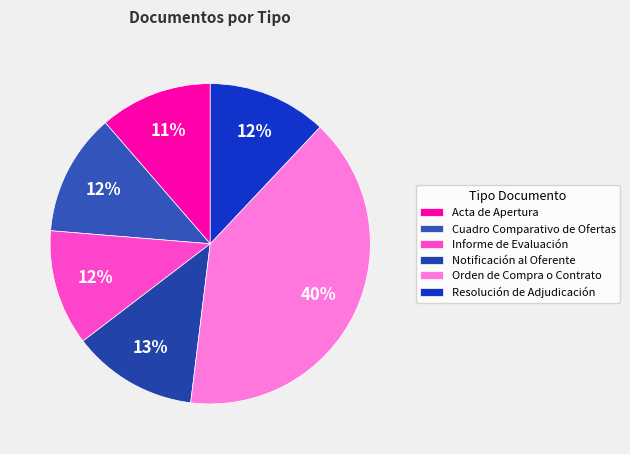

Is it true that Resolución de Adjudicación is 1% of the pie?

False